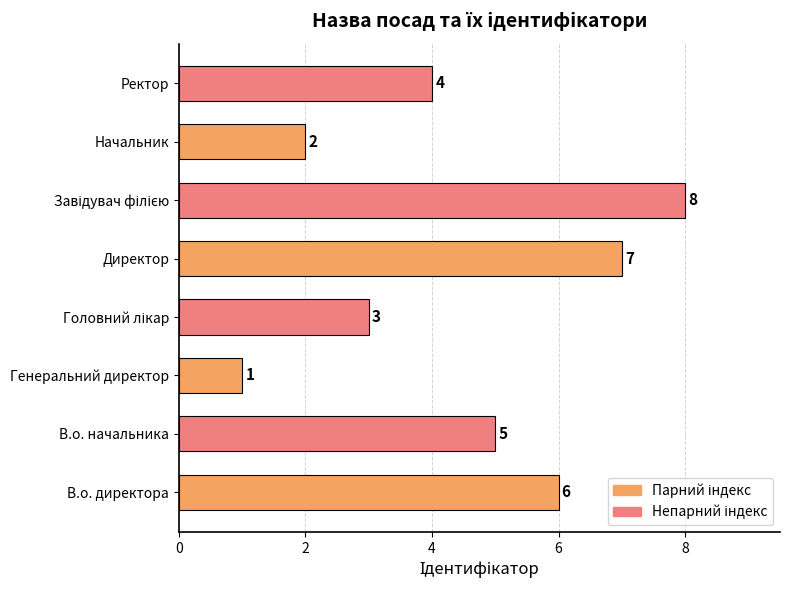

The chart shows a value of 7 at Директор. True or false?

True